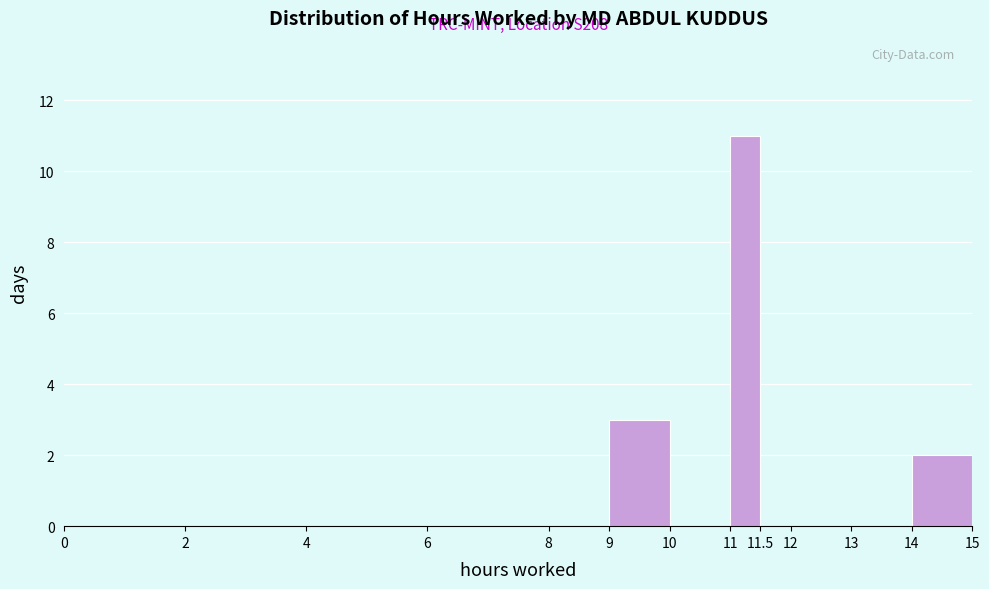

Over which range of the x-axis is the bar tallest?

11 to 11.5